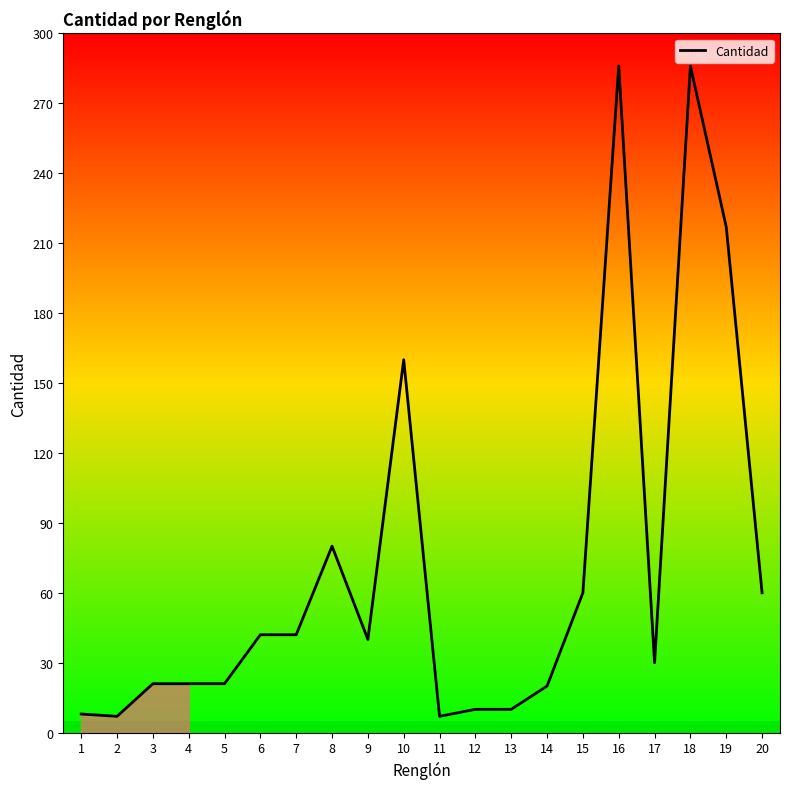

What is the greatest value displayed?

286